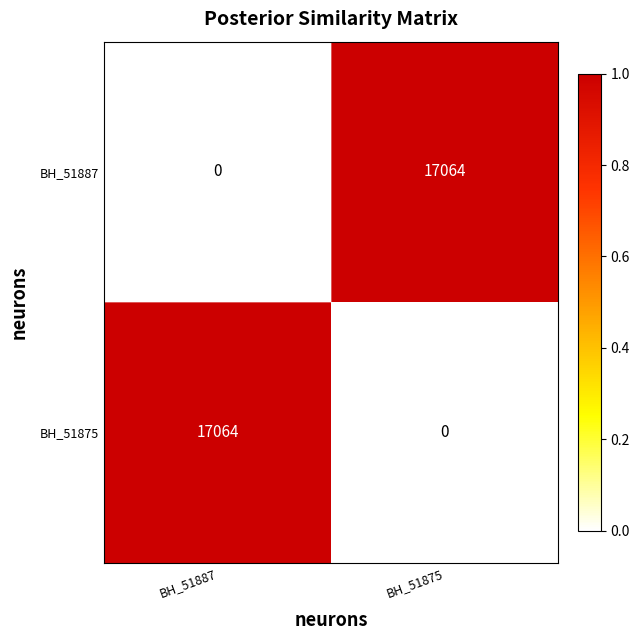

At which label is BH_51887 closest to 8532?

BH_51887